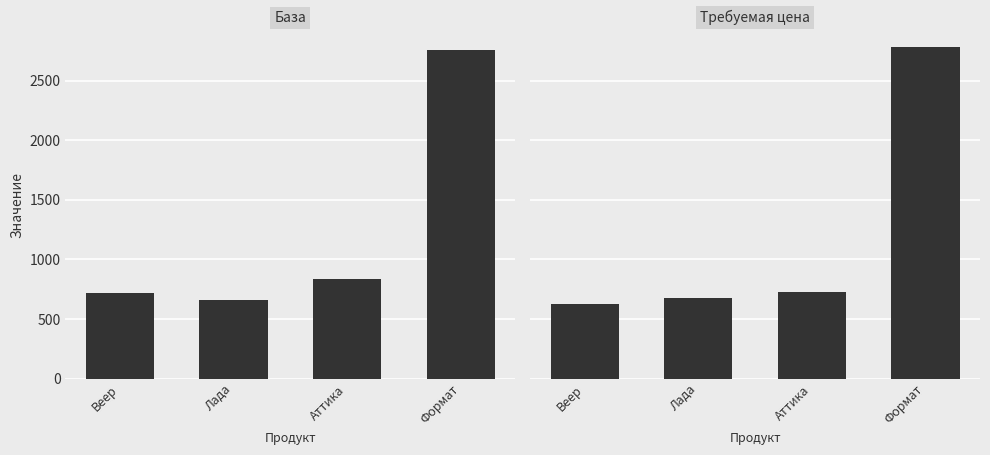

What is the difference between the maximum and minimum values in the Требуемая цена series?

2153.2